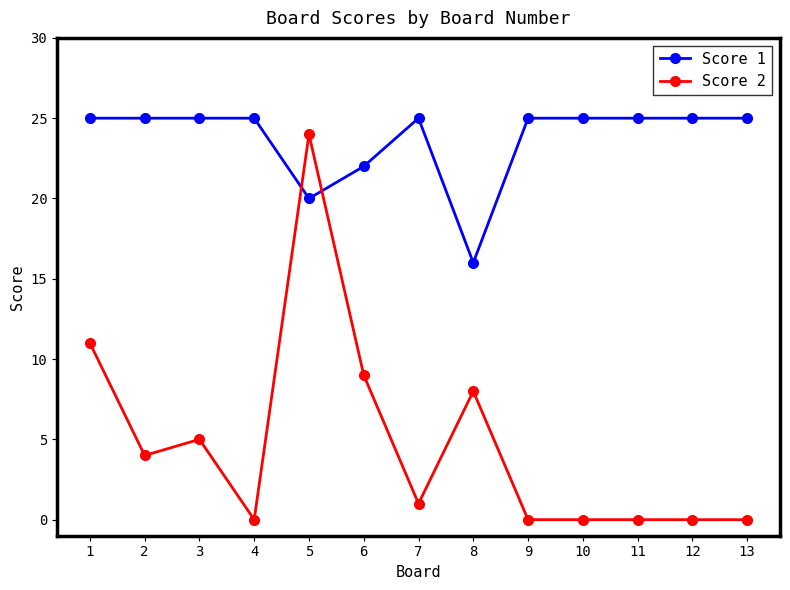

True or false: Score 1 and Score 2 cross at least once.

True